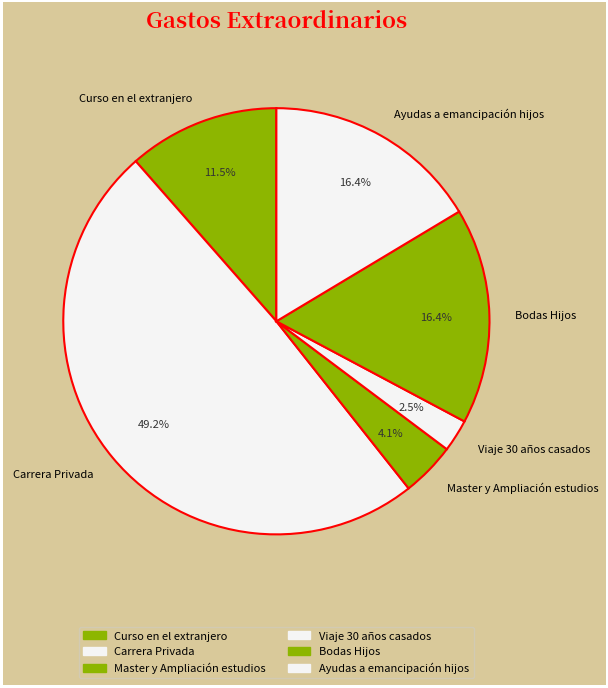

Which category has the biggest portion of the pie?

Carrera Privada